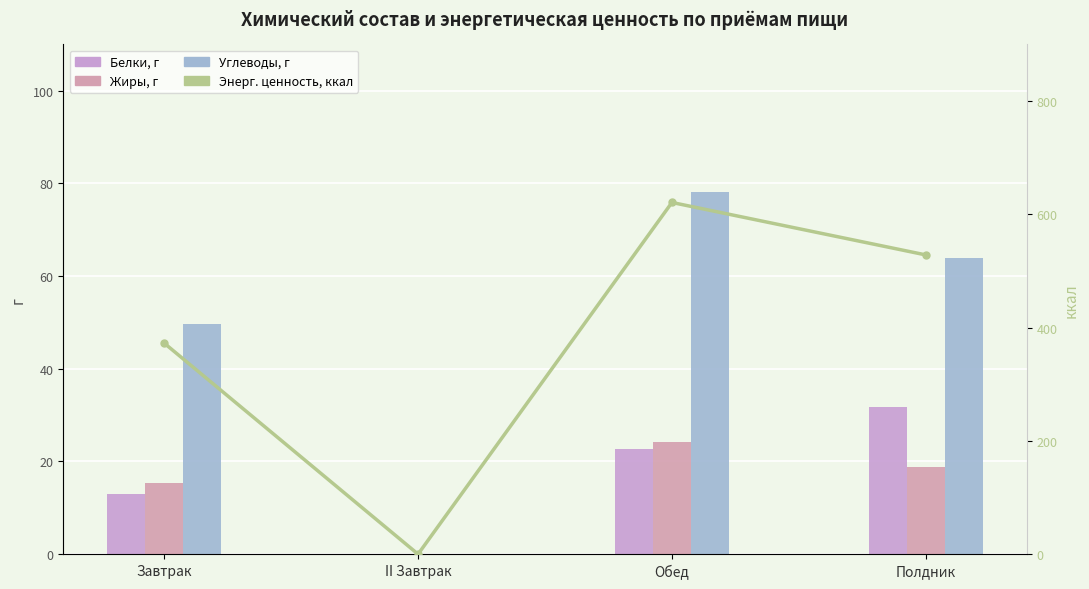

List the series in order of their peak value, lowest first.

Жиры, г, Белки, г, Углеводы, г, Энерг. ценность, ккал